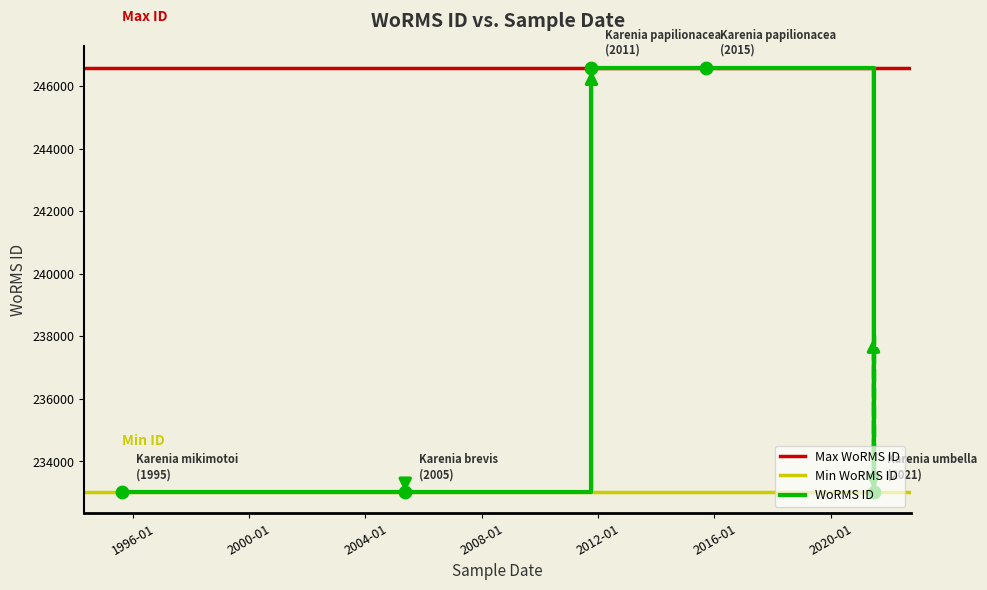

Between 1995-08-18 and 2021-06-20, which is larger?

2021-06-20